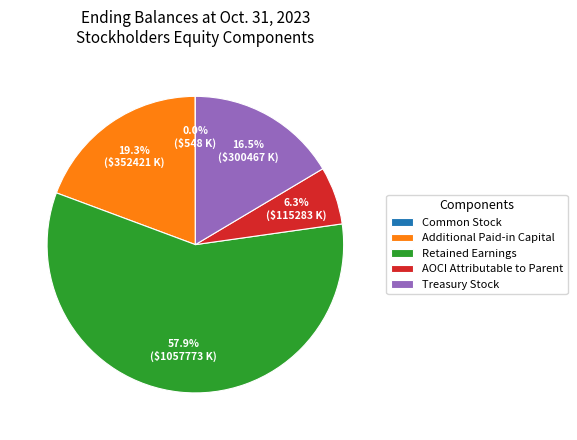

What is the largest slice in the pie chart?

Retained Earnings